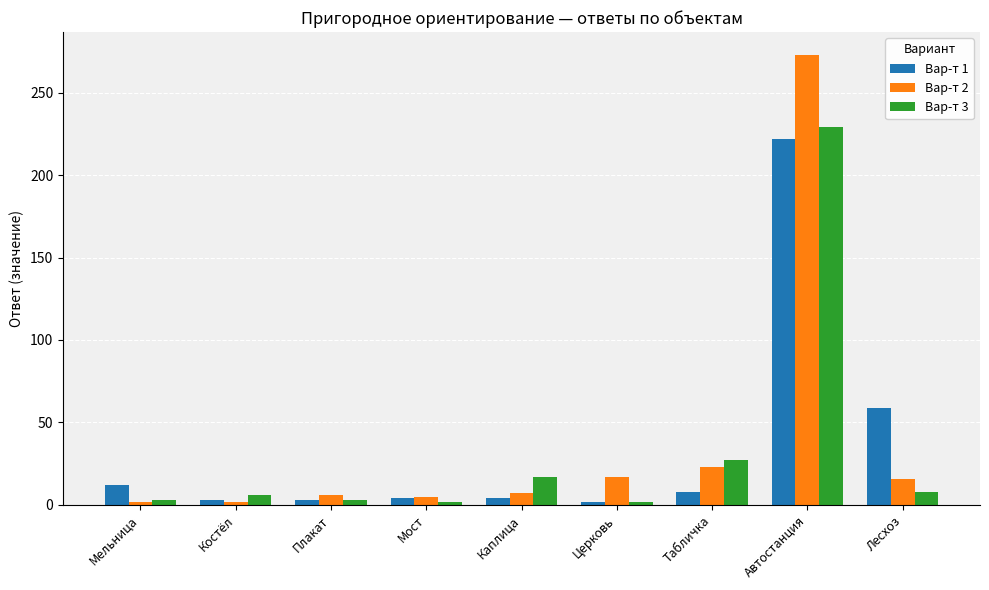

How many bars are there in each group?

3